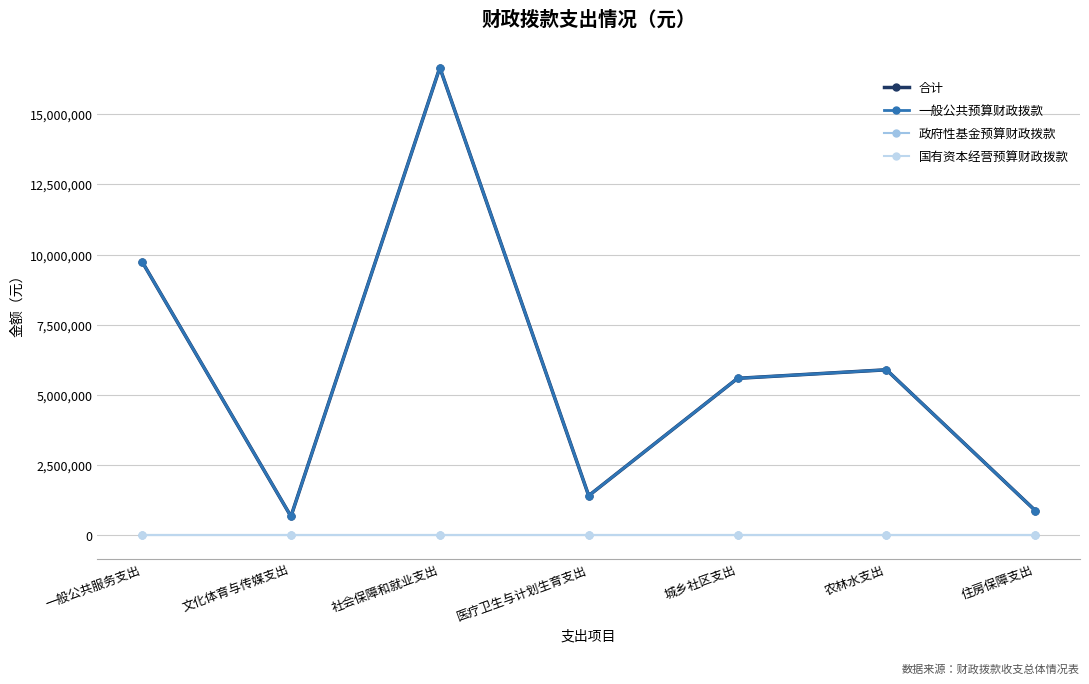

What is the difference between the maximum and minimum values in the 一般公共预算财政拨款 series?

15980589.2